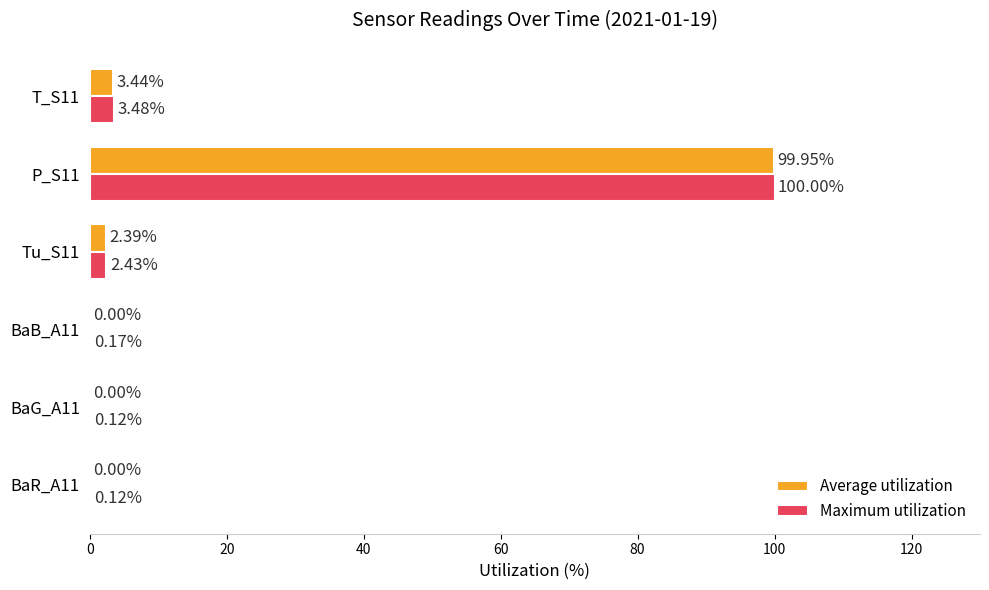

Between BaR_A11 and P_S11, which series saw the biggest shift?

Average utilization